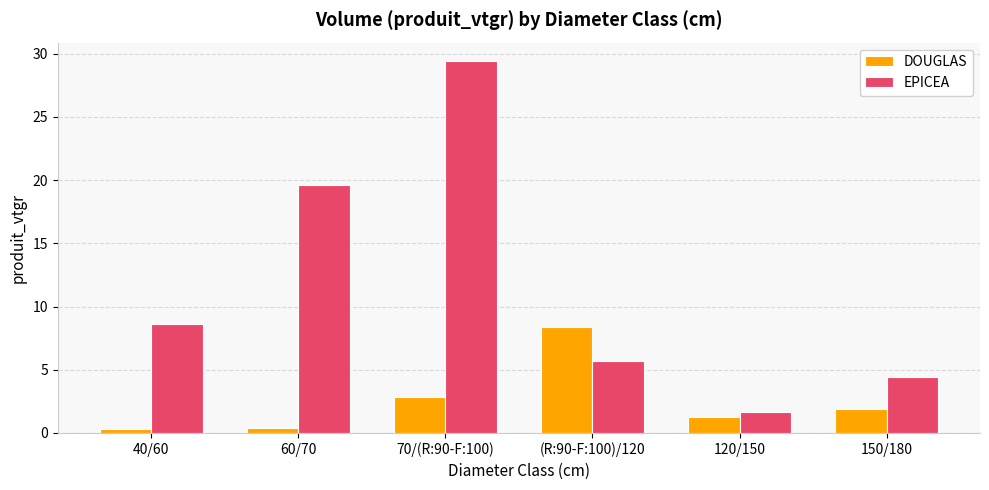

At which category is the sum across all series the highest?

70/(R:90-F:100)